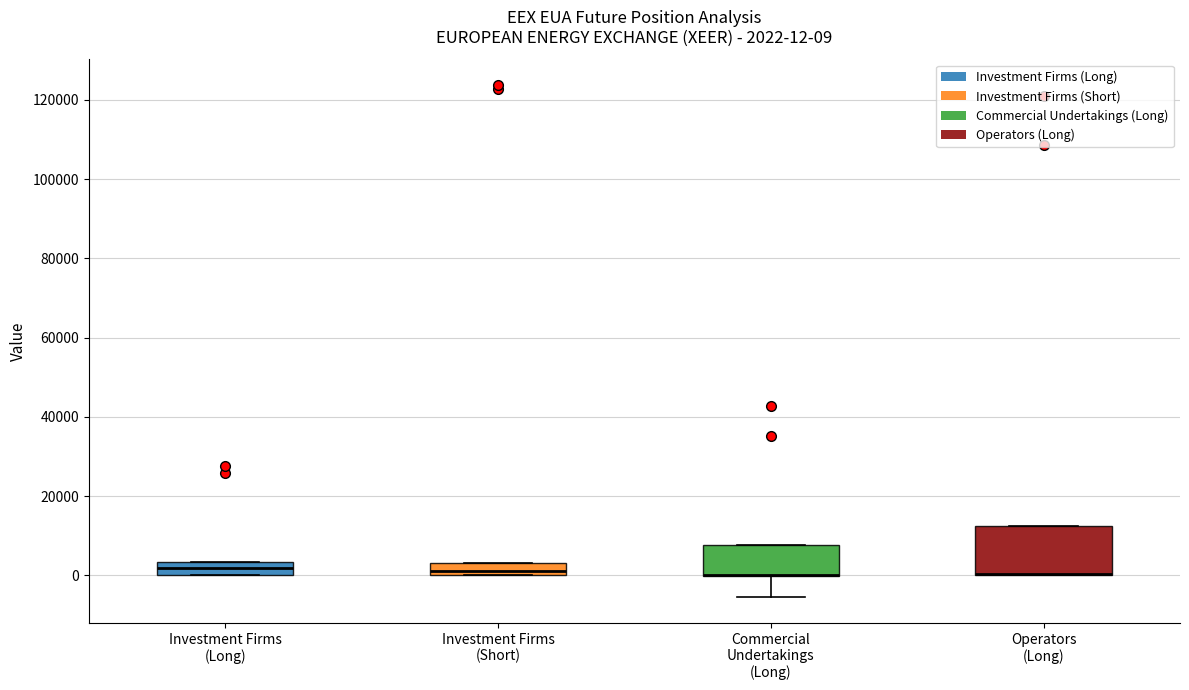

Which box is the tallest, from its lower edge to its upper edge?

Operators (Long)